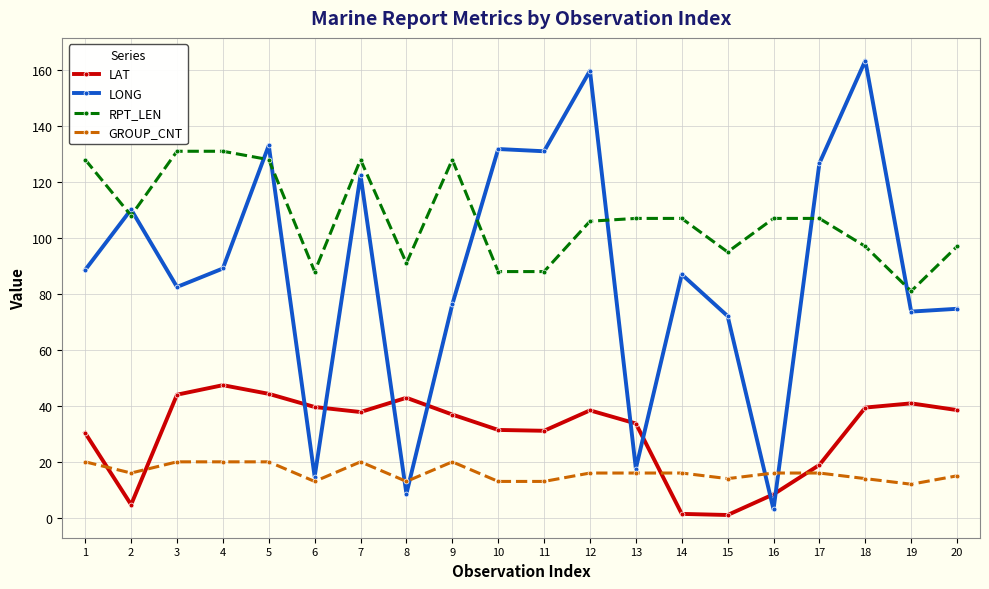

What is the sum of the LONG values at 15 and 6?

86.8